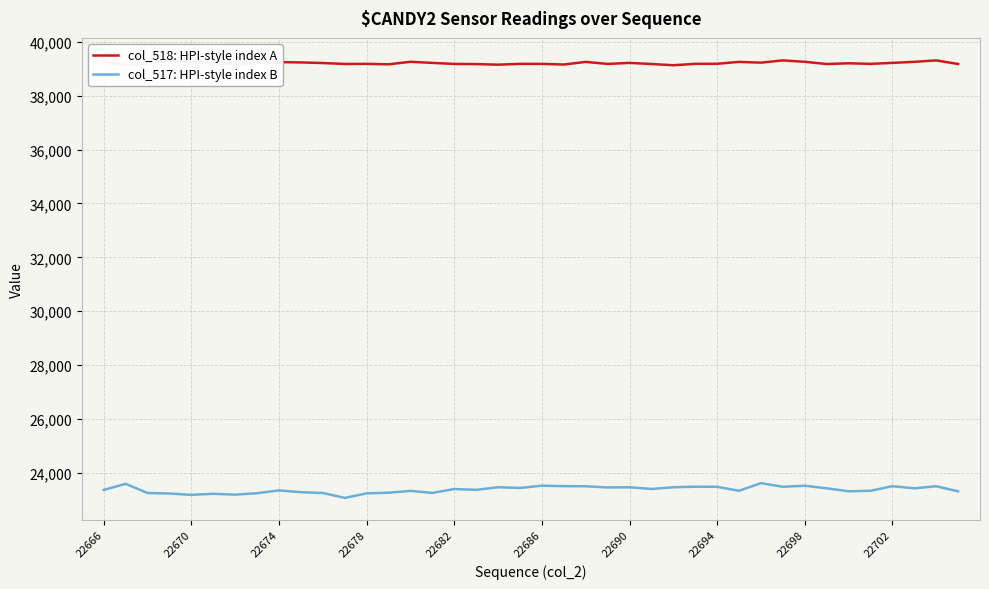

Is this an area chart (filled region under the line)?

No